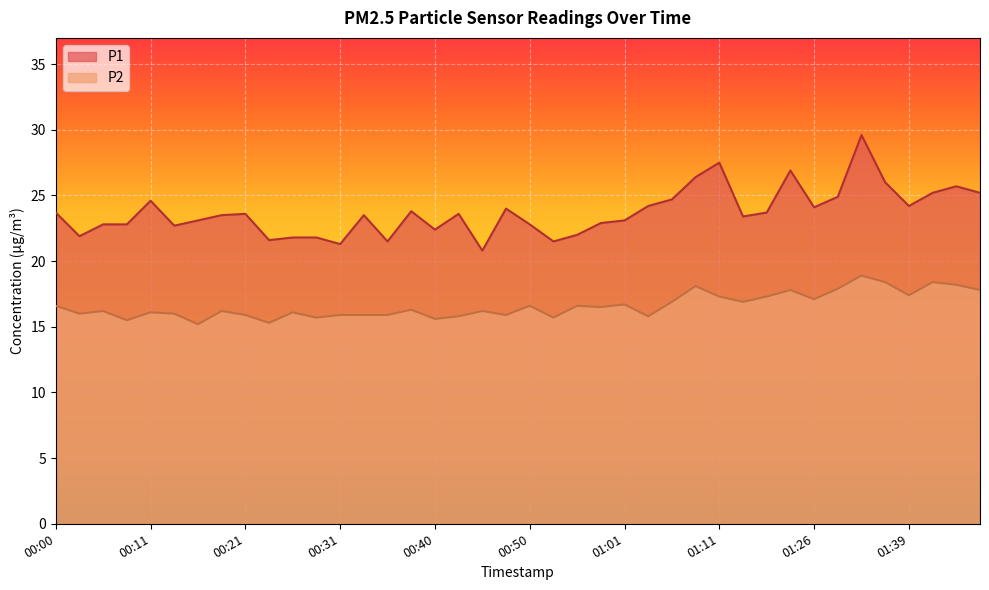

What is the sum of all P2 values?

664.6